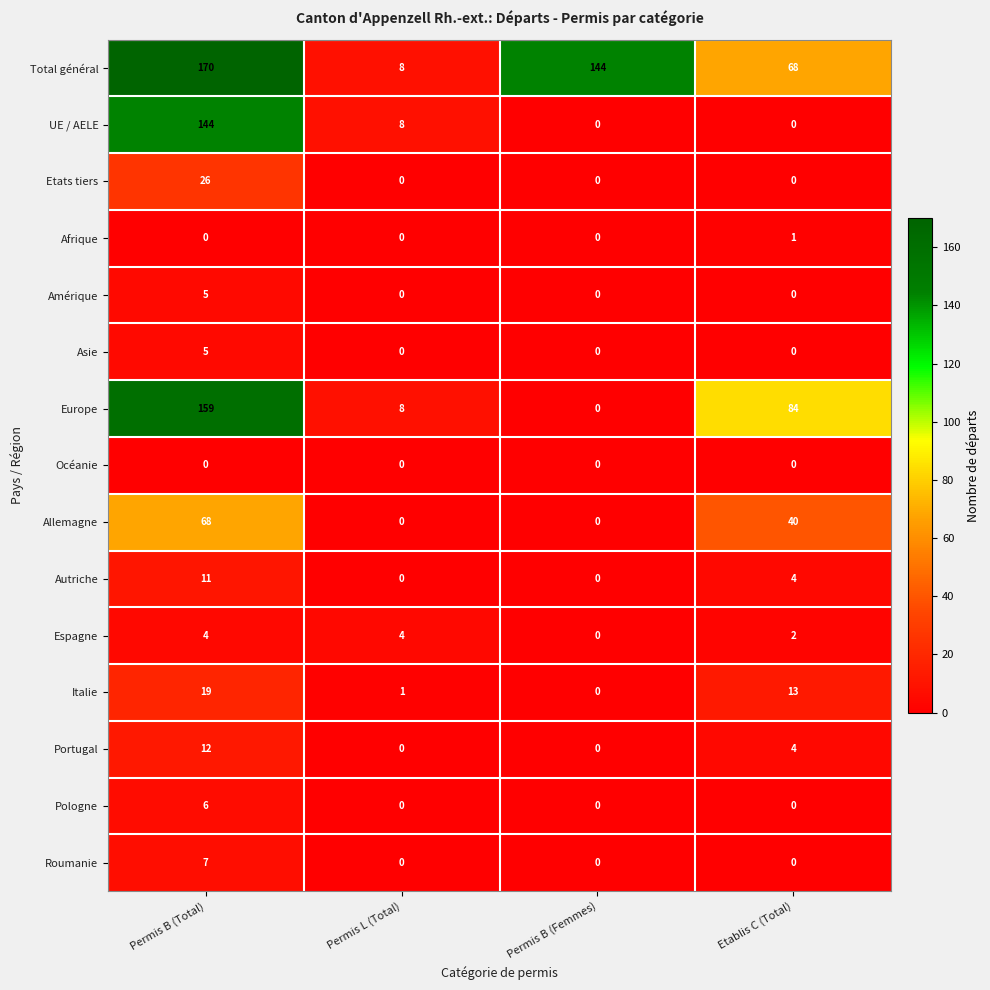

What is the spread (max minus min) of values at Permis L (Total)?

8